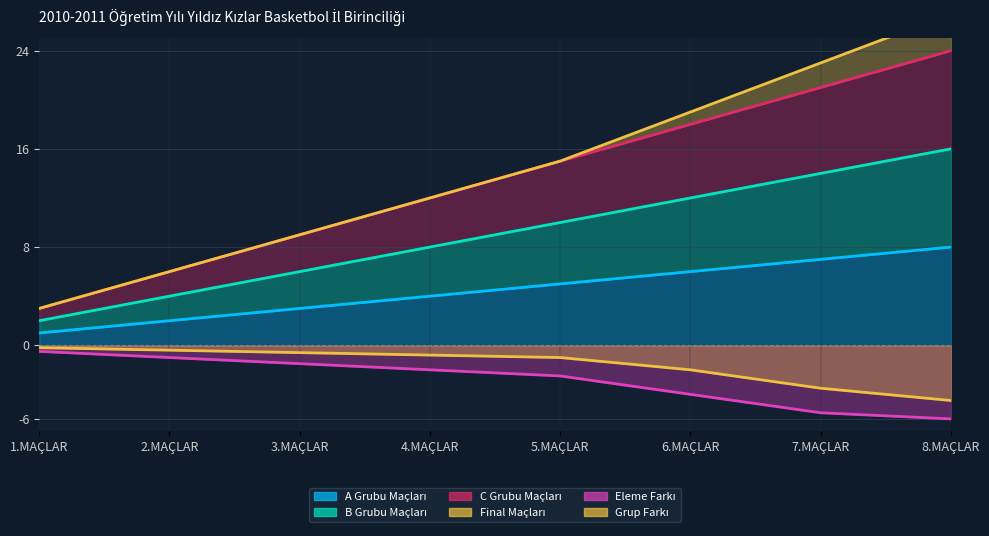

True or false: A Grubu Maçları and Final Maçları cross at least once.

False